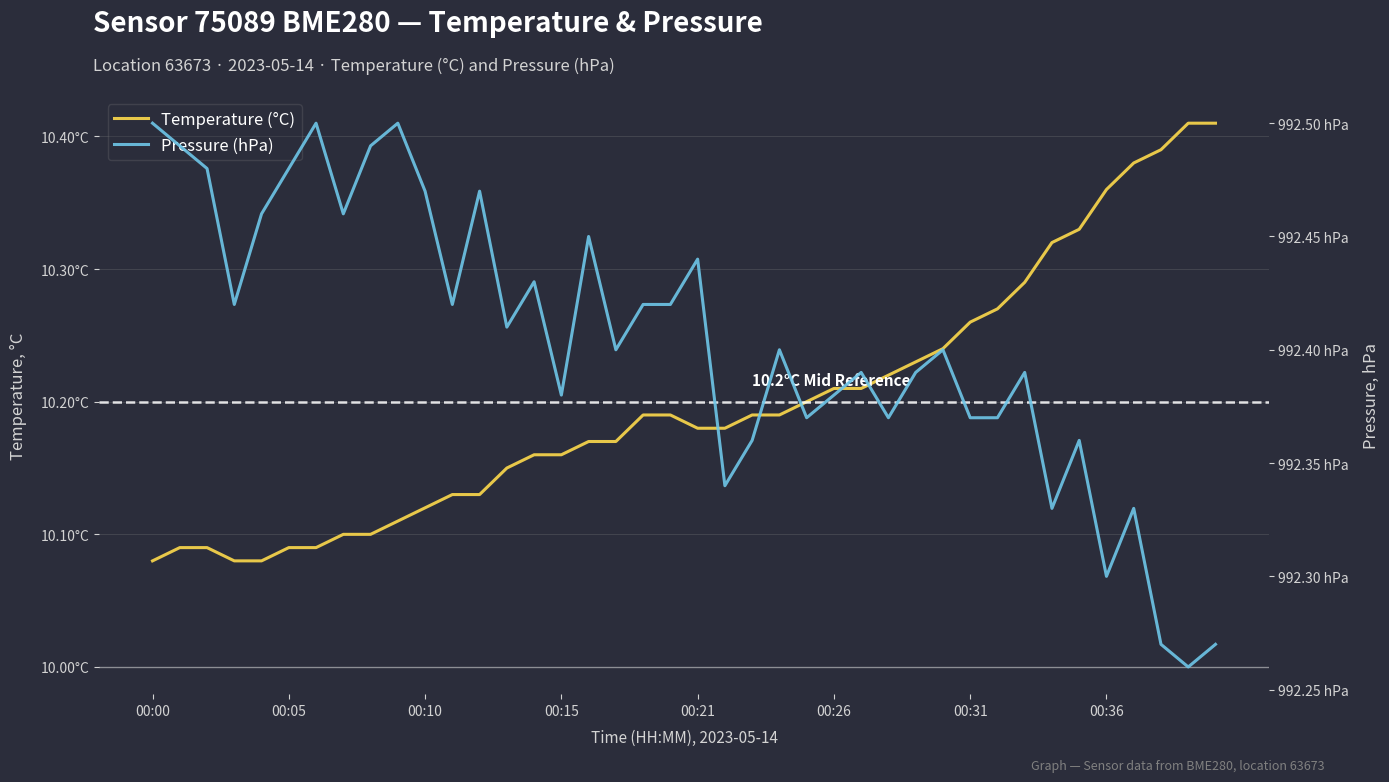

Is the value of Pressure (hPa) at 13 greater than the value of Temperature (°C) at 22?

Yes